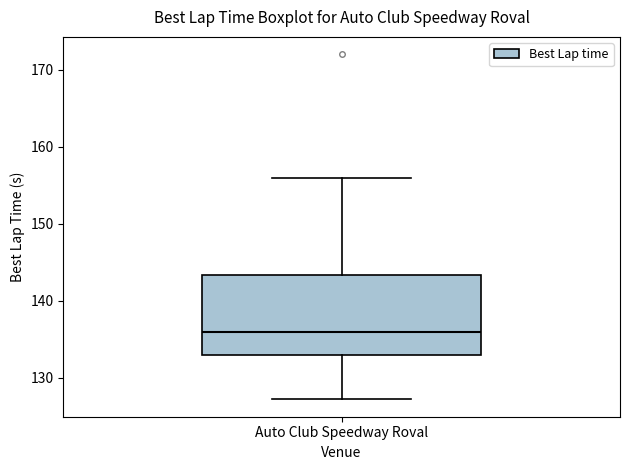

Read this box plot against the y-axis: the position of the median line, the range covered by the box, and the ends of both whiskers. The values are not printed on the chart, so give them approximately, as read against the axis.

median 136, box 133 to 143, whiskers 127 to 156